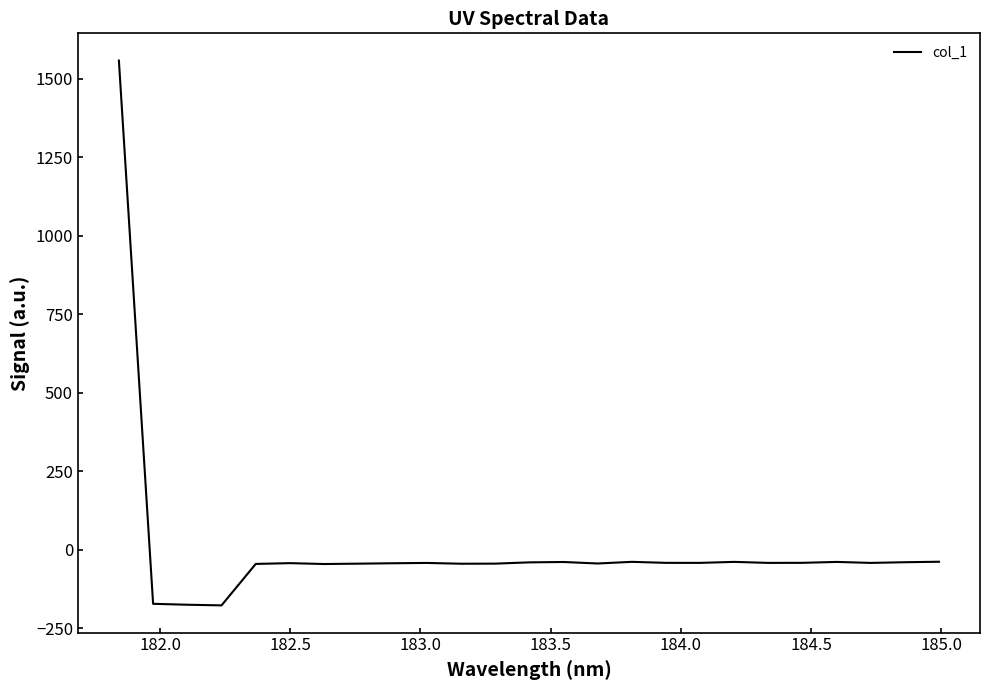

How many values are below zero?

24